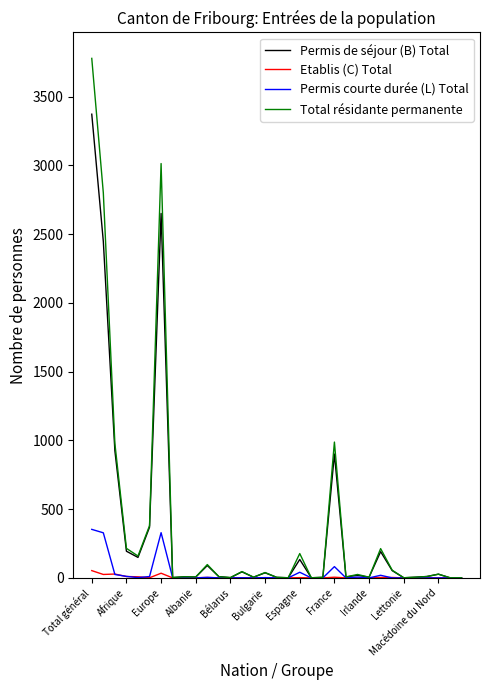

Is this an area chart (filled region under the line)?

No